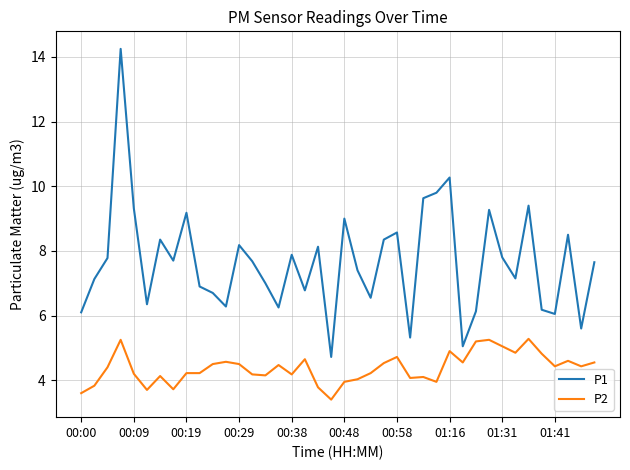

What is the average value of the P1 series?

7.7